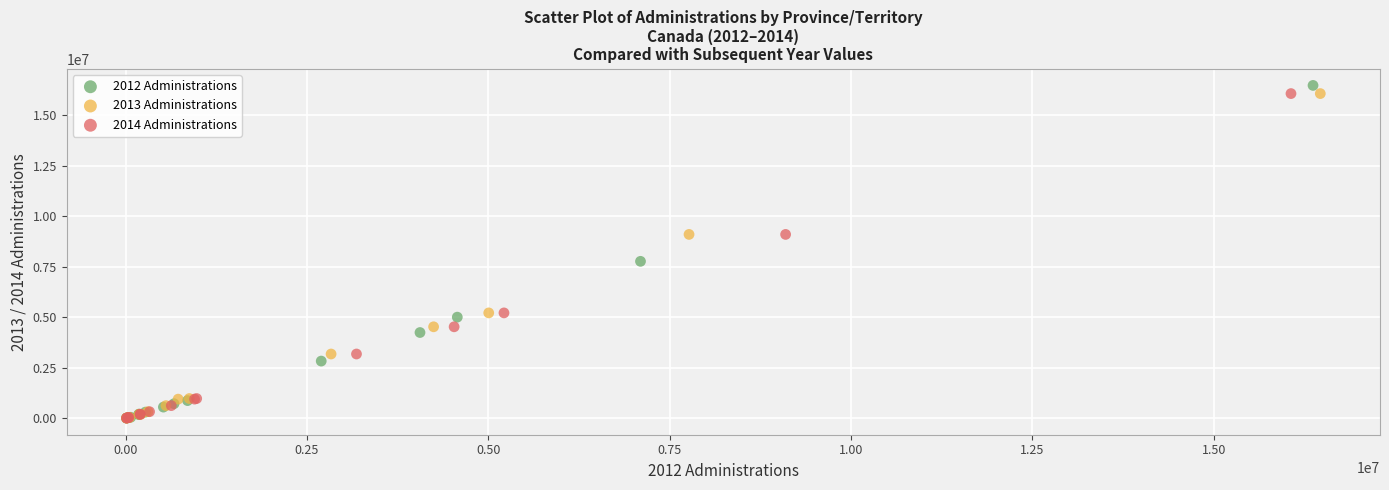

Which series has the largest Y range (max minus min)?

2012 Administrations